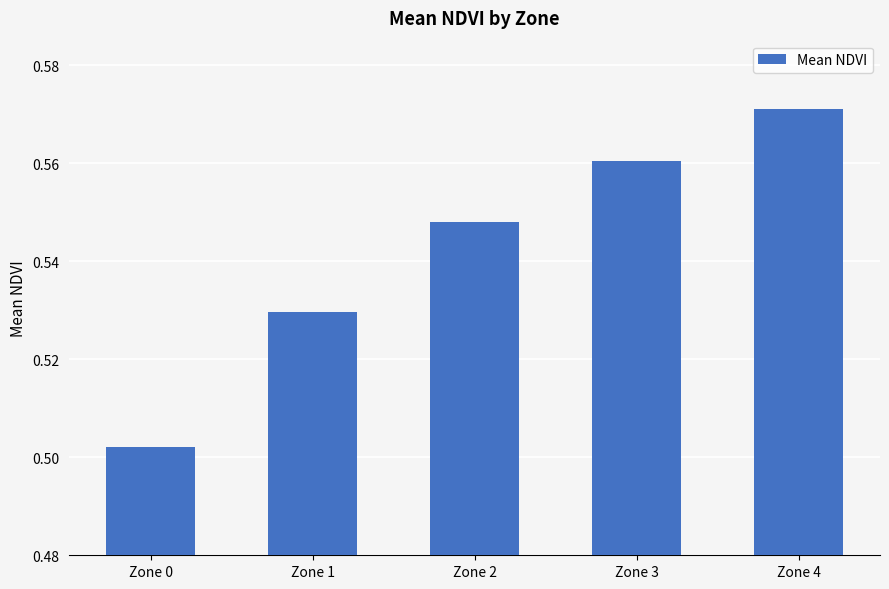

What is the difference between the second highest and minimum values?

0.1